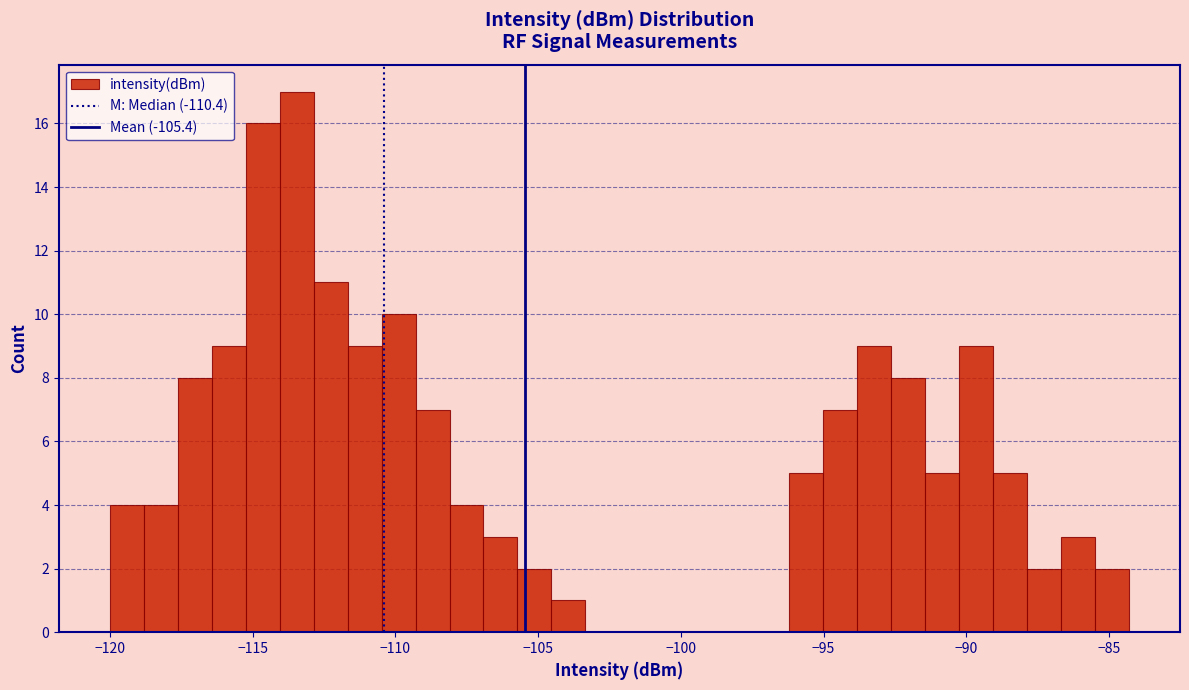

Around what value on the x-axis is the tallest bar? Give the approximate position of its centre, as read against the axis.

-113.5